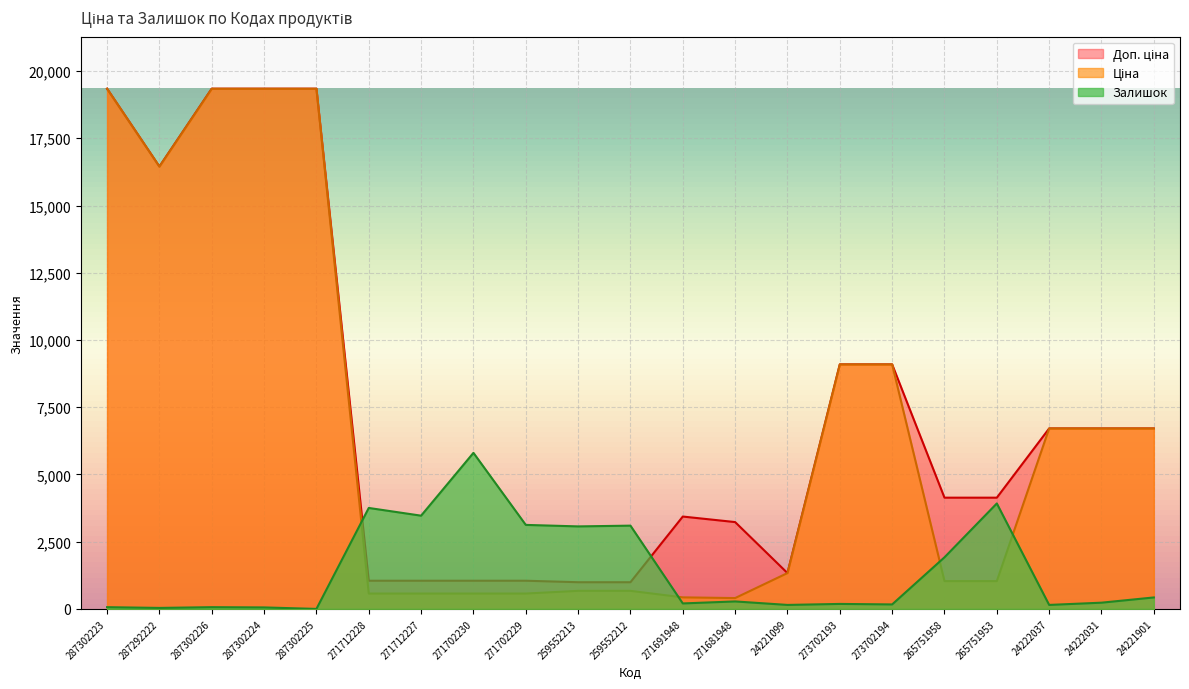

At how many categories does at least one series exceed 19044?

4